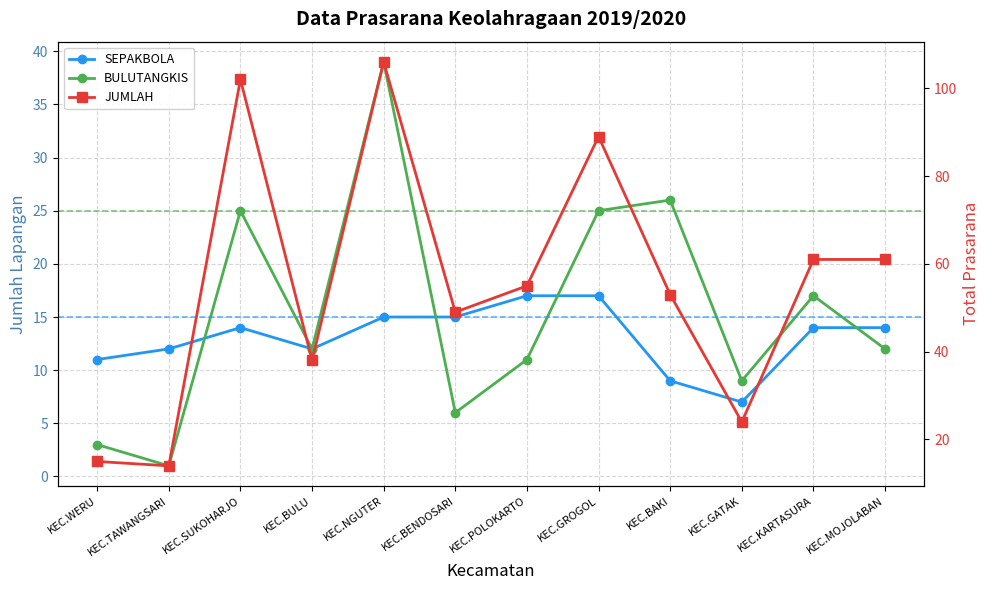

How many lines are shown in the chart?

3